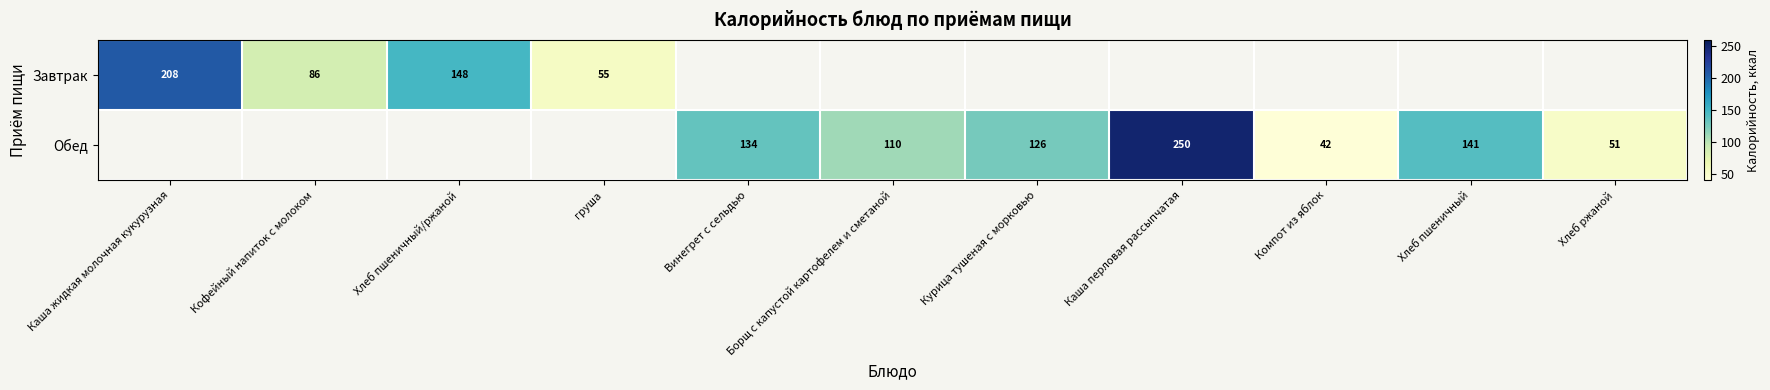

What is the sum of the Завтрак values at Каша жидкая молочная кукурузная and Хлеб пшеничный/ржаной?

356